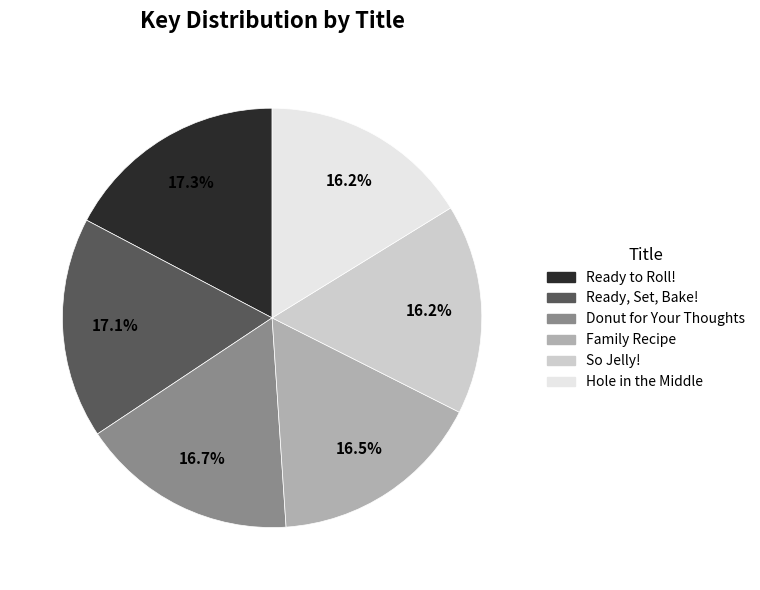

How many segments does this pie chart have?

6